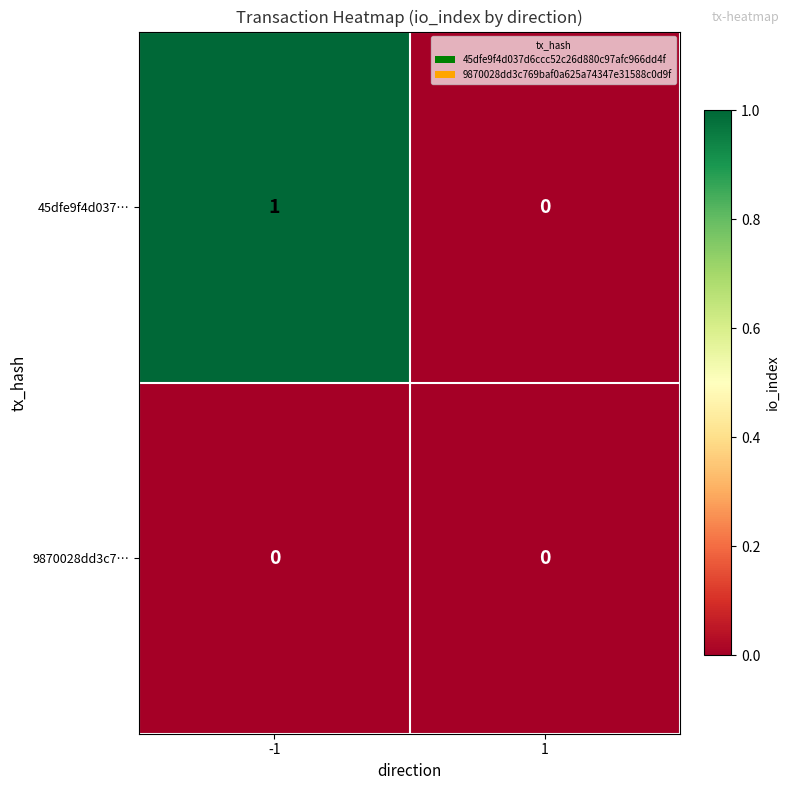

What is the spread (max minus min) of values at -1?

1